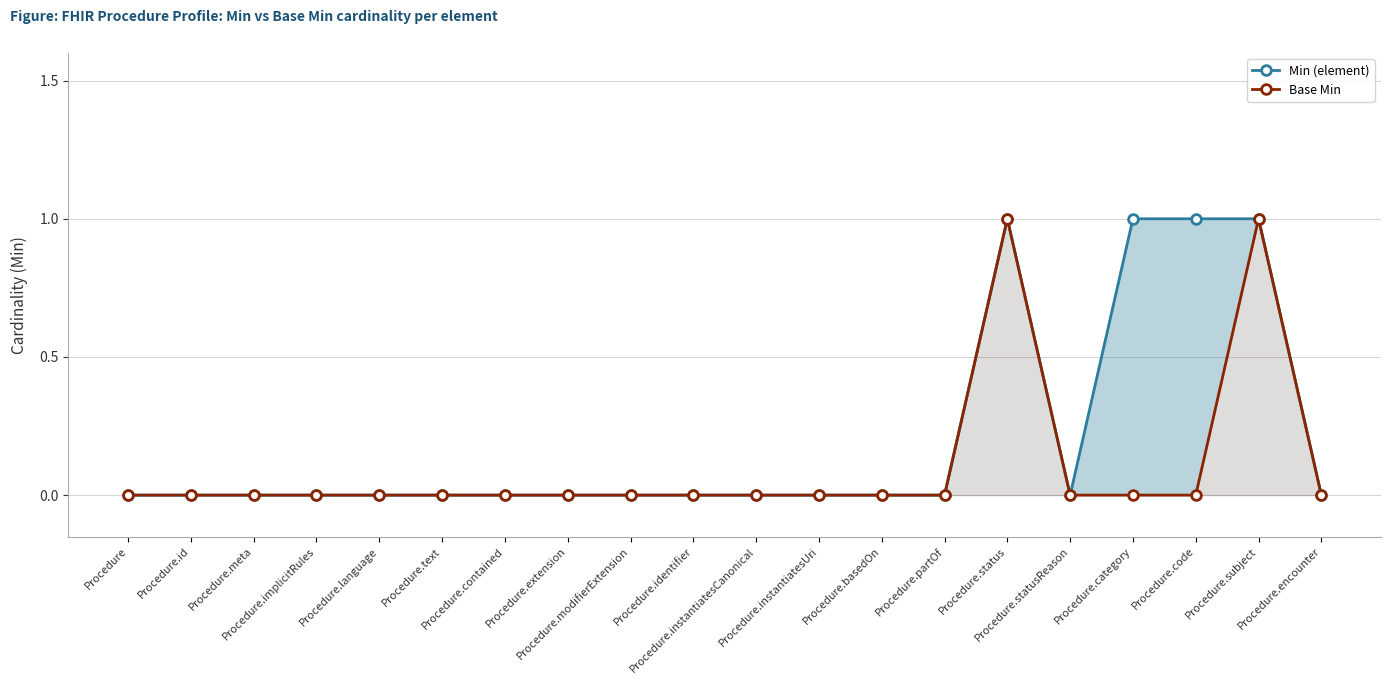

At which category does Base Min reach its first local peak?

Procedure.status